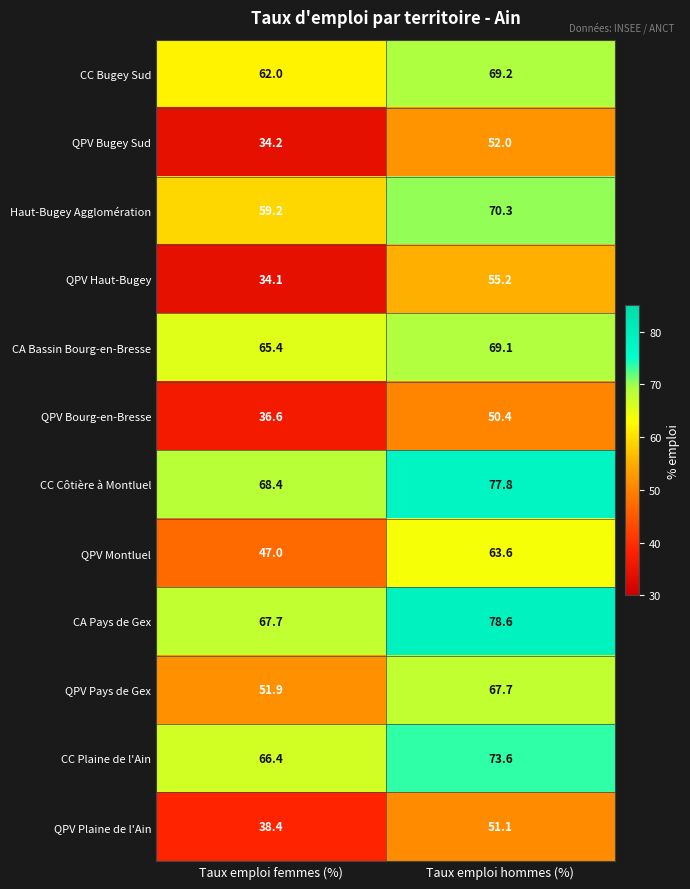

What is the spread (max minus min) of values at Taux emploi hommes (%)?

28.2